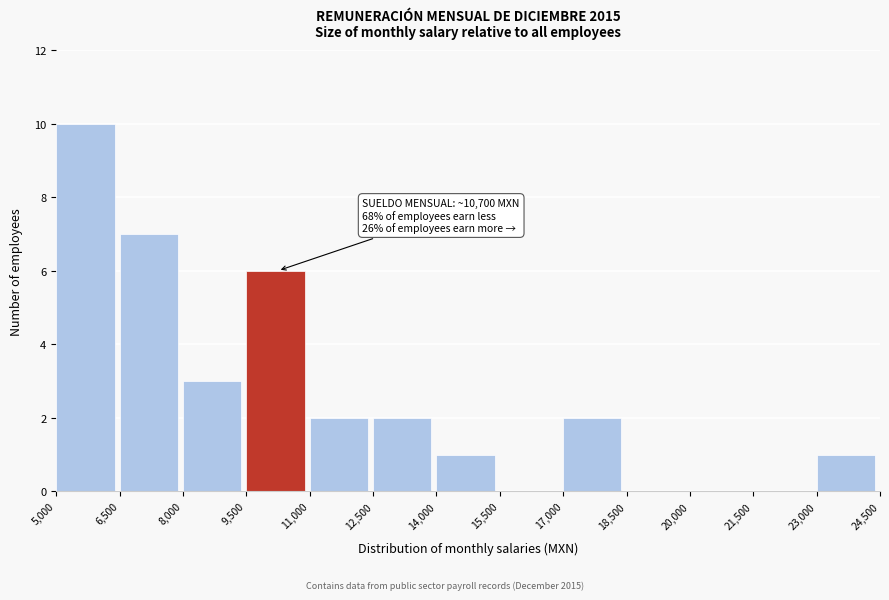

Which range on the x-axis has the tallest bar?

5,000 to 6,500